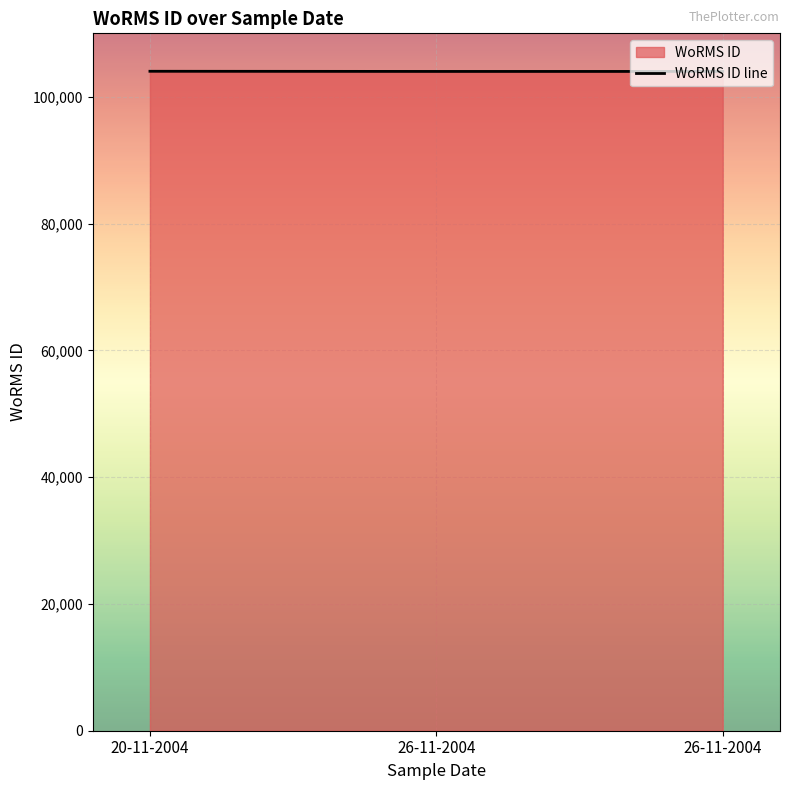

List the labels in order of value, largest first.

20-11-2004, 26-11-2004, 26-11-2004